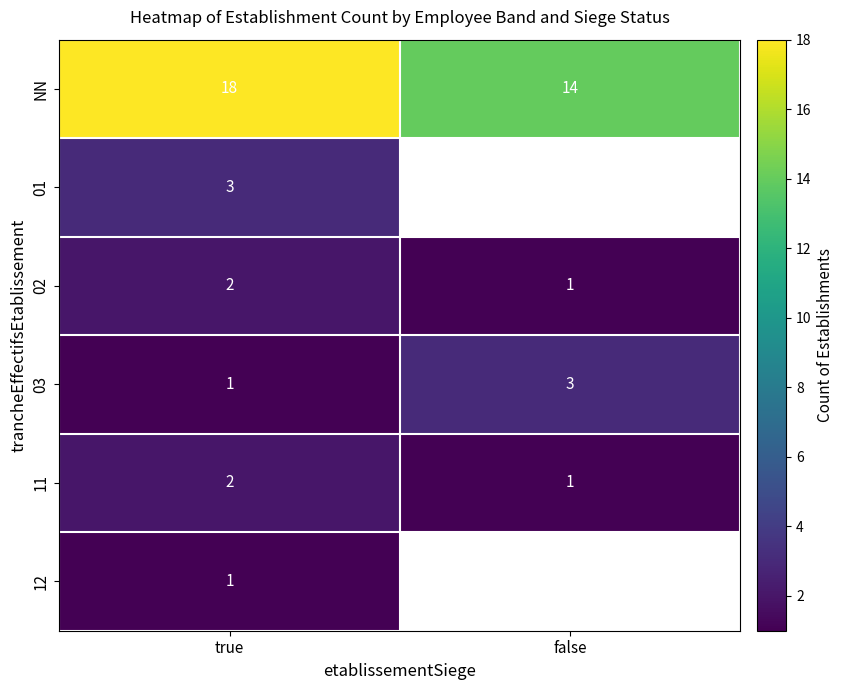

What is the approximate value of NN at false?

14